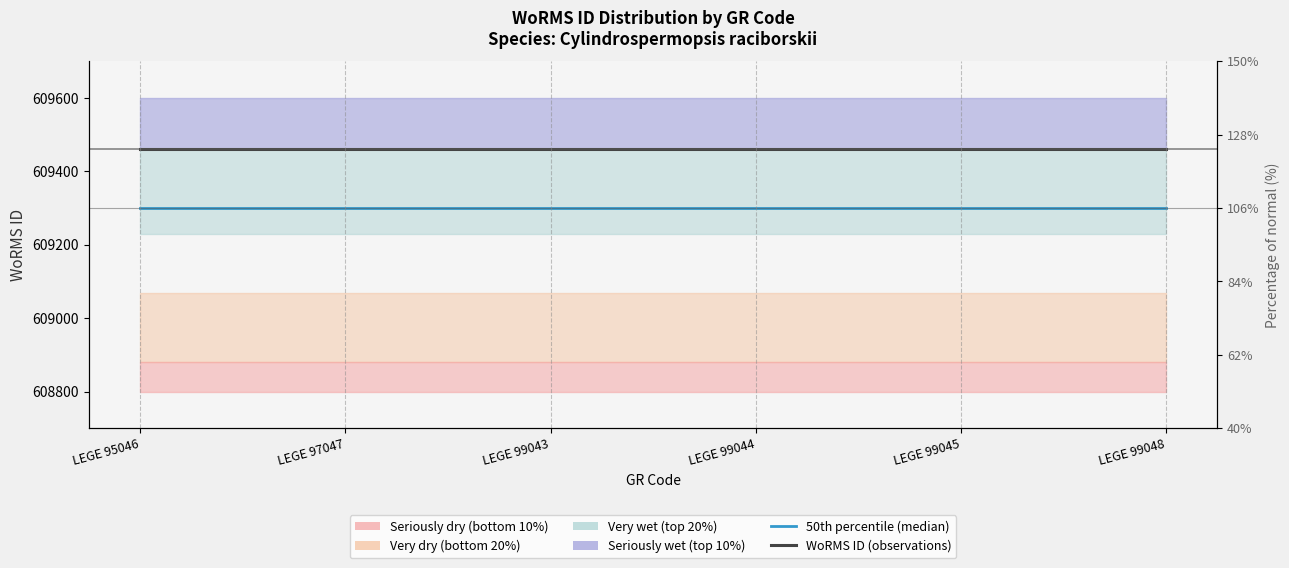

True or false: 50th percentile (median) has a value of 609300 at LEGE 99044.

True